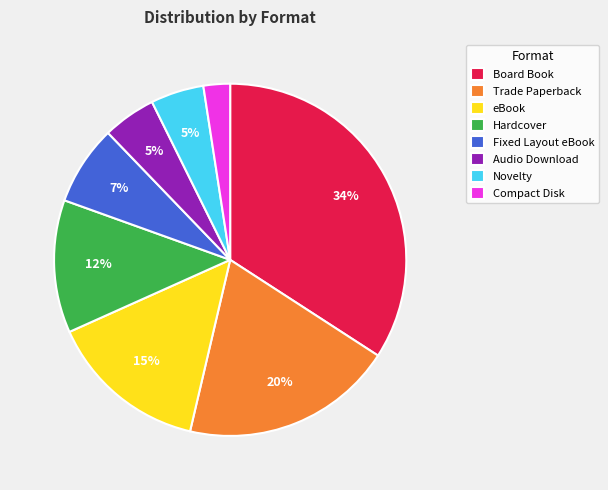

Between Hardcover and Compact Disk, which is larger?

Hardcover